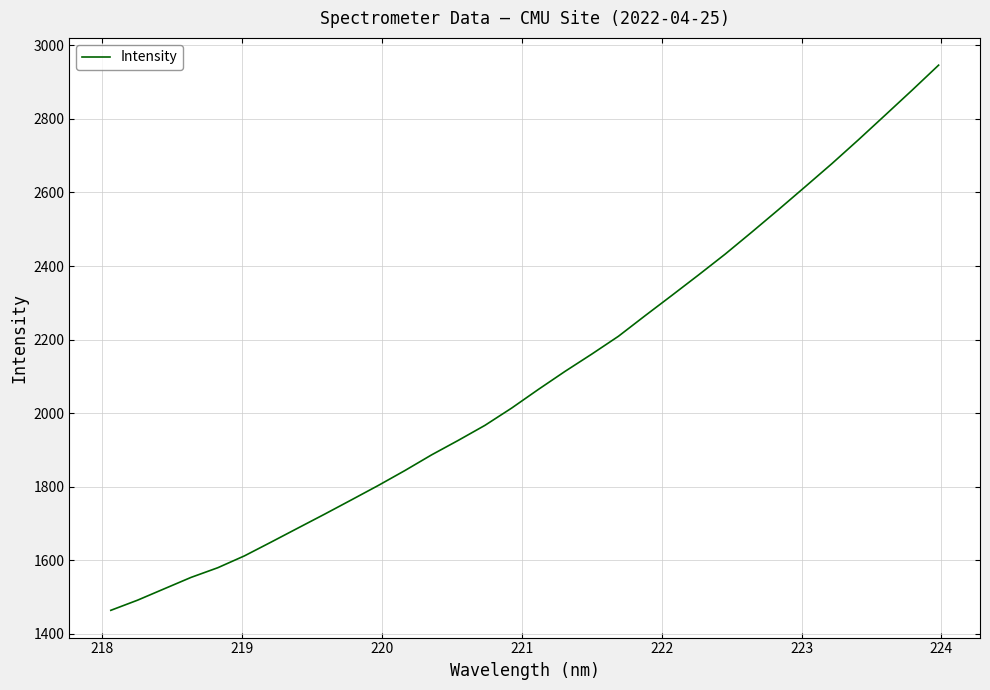

What is the minimum value shown in the chart?

1464.1